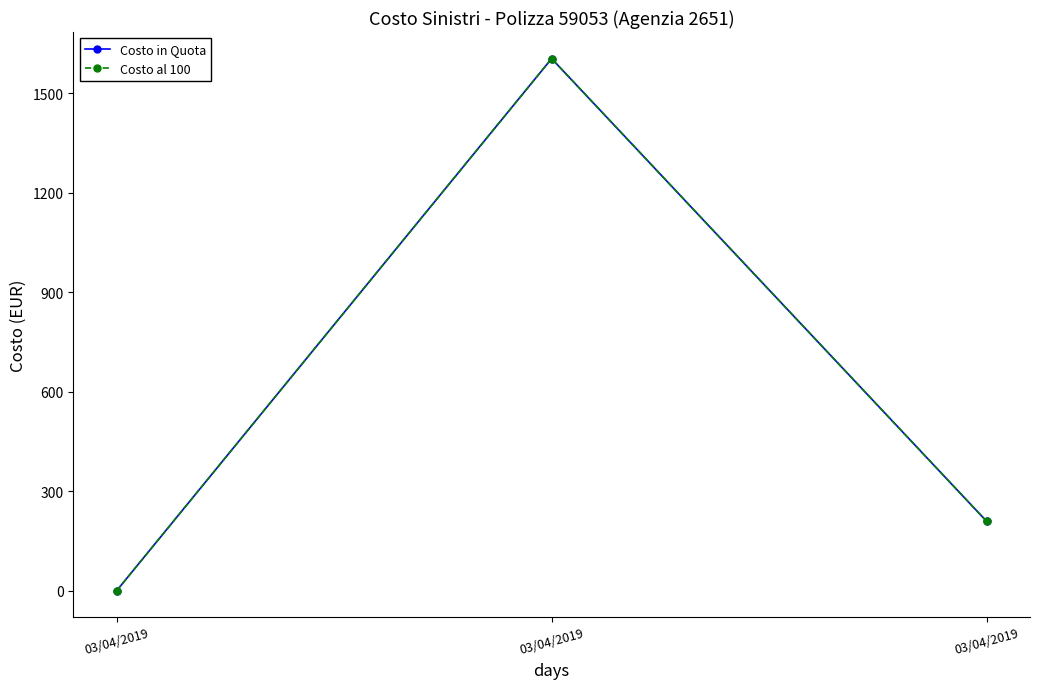

List the labels in order of Costo al 100 value, smallest first.

03/04/2019, 03/04/2019, 03/04/2019